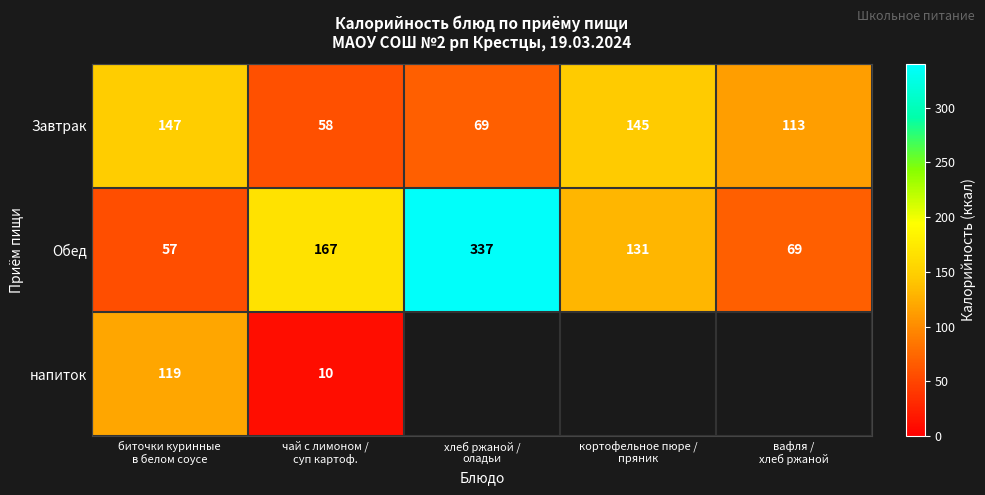

What is the minimum value for Завтрак?

58